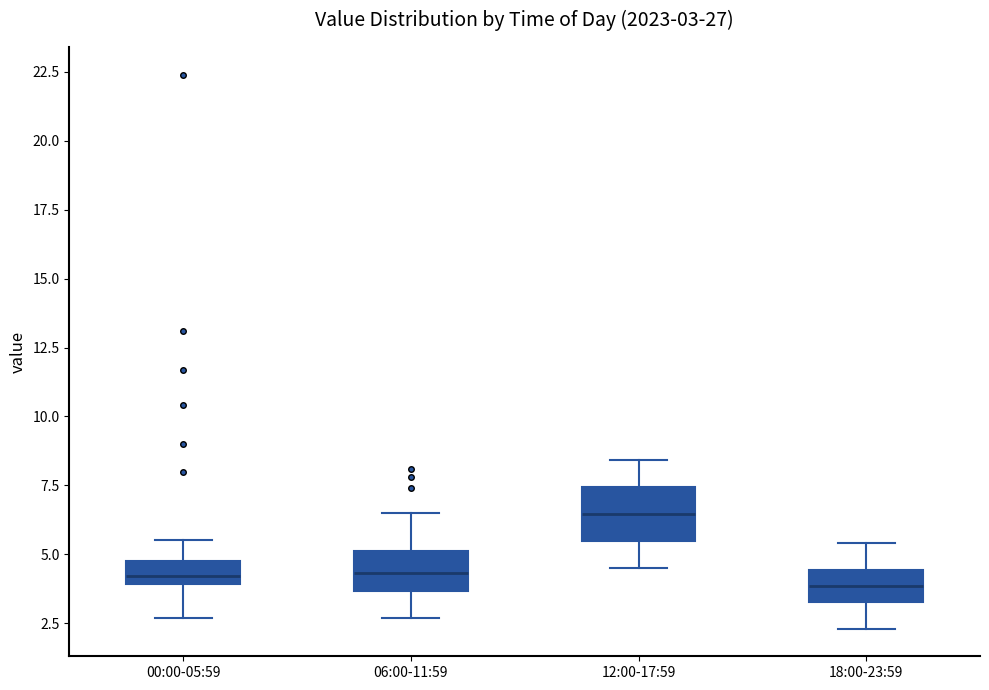

Which box is the tallest, from its lower edge to its upper edge?

12:00-17:59